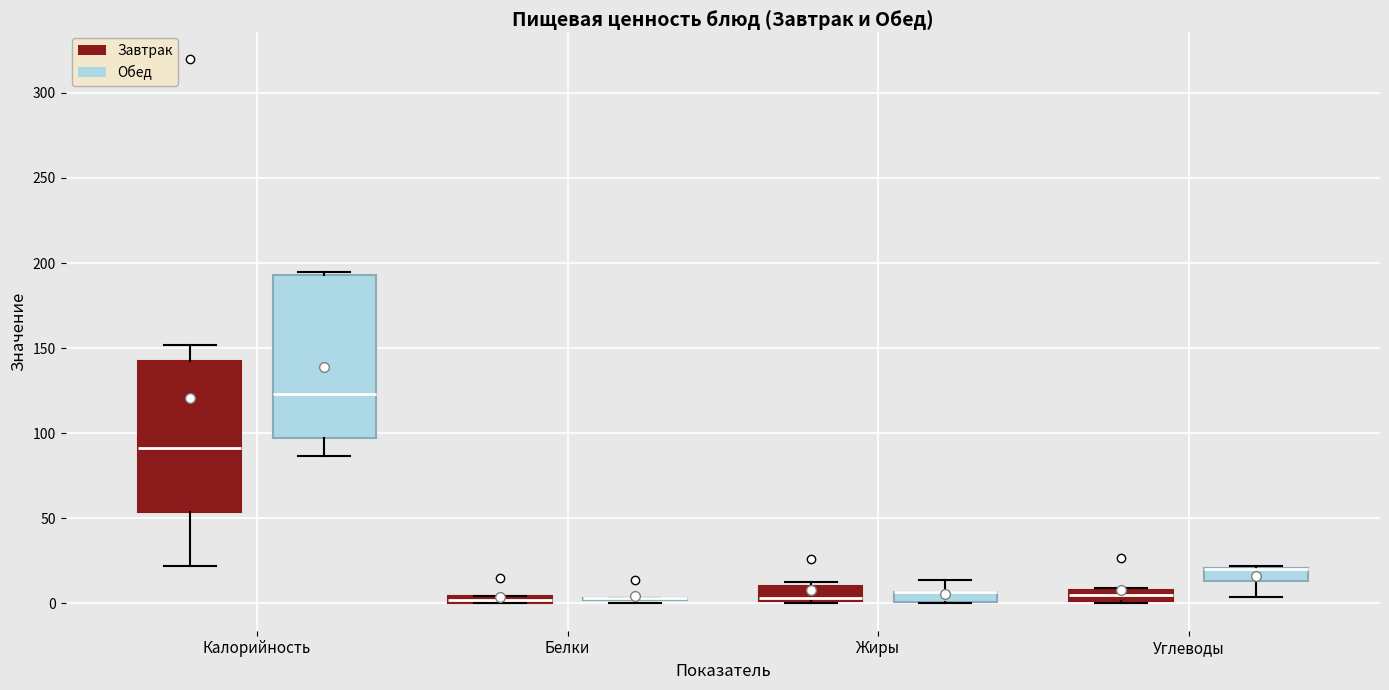

Where is the lower edge of the box for Белки (Завтрак) on the y-axis? The values are not printed on the chart, so give them approximately, as read against the axis.

0